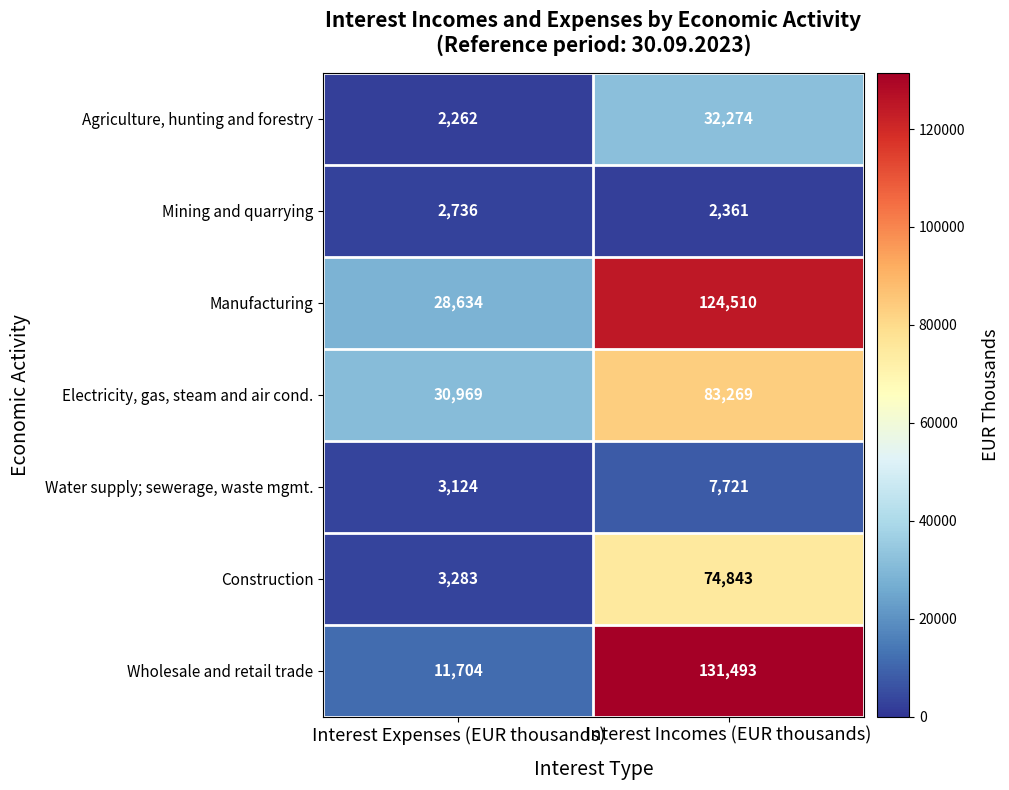

At how many categories does at least one series exceed 70146?

1